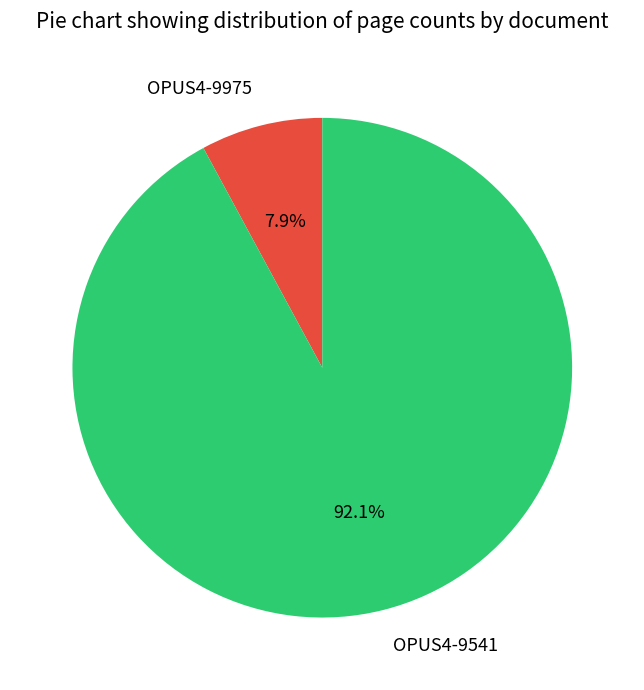

What is the majority slice?

OPUS4-9541